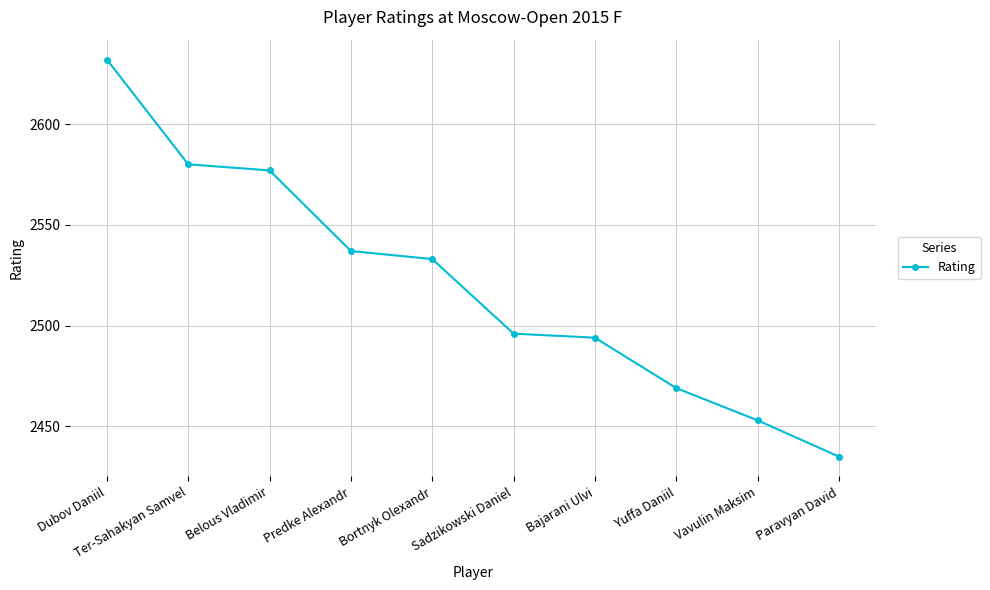

Reading right to left, transcribe all the data shown in this chart.

Paravyan David=2435	Vavulin Maksim=2453	Yuffa Daniil=2469	Bajarani Ulvi=2494	Sadzikowski Daniel=2496	Bortnyk Olexandr=2533	Predke Alexandr=2537	Belous Vladimir=2577	Ter-Sahakyan Samvel=2580	Dubov Daniil=2632